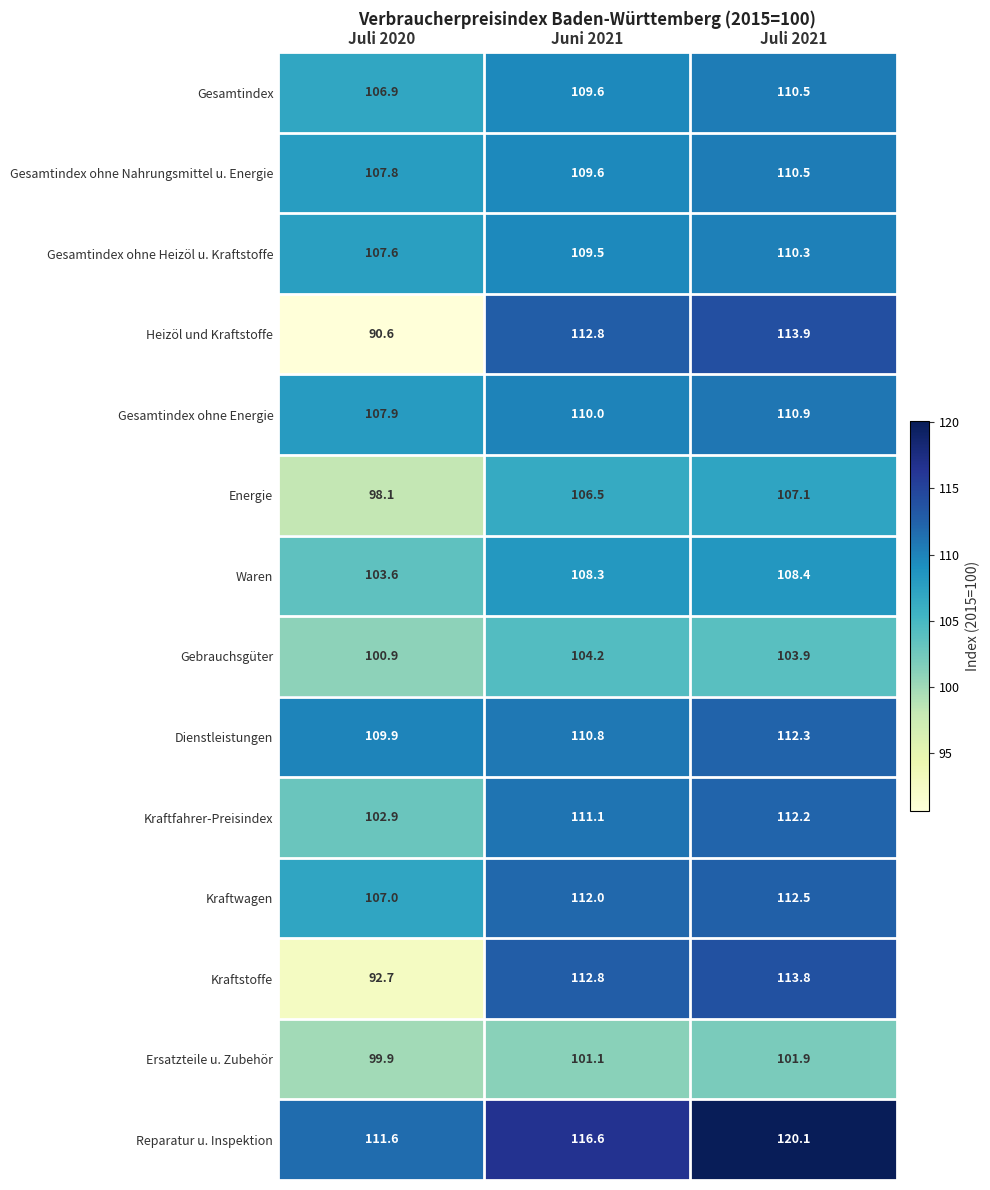

What is the average value of the Gesamtindex ohne Nahrungsmittel u. Energie series?

109.3